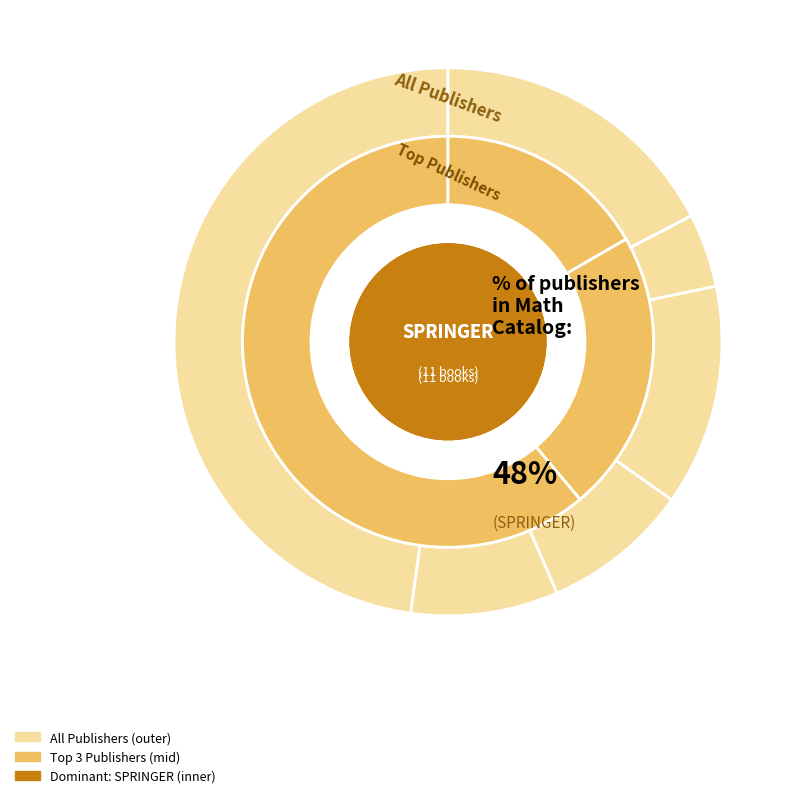

Is there any slice that represents more than half of the pie?

No